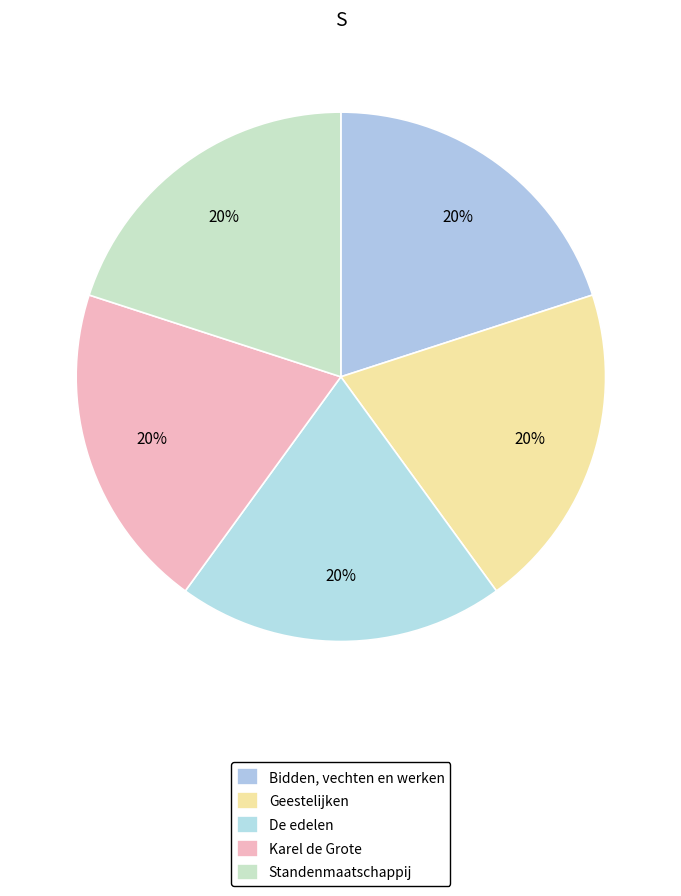

To the nearest percent, what portion does Standenmaatschappij represent?

20%